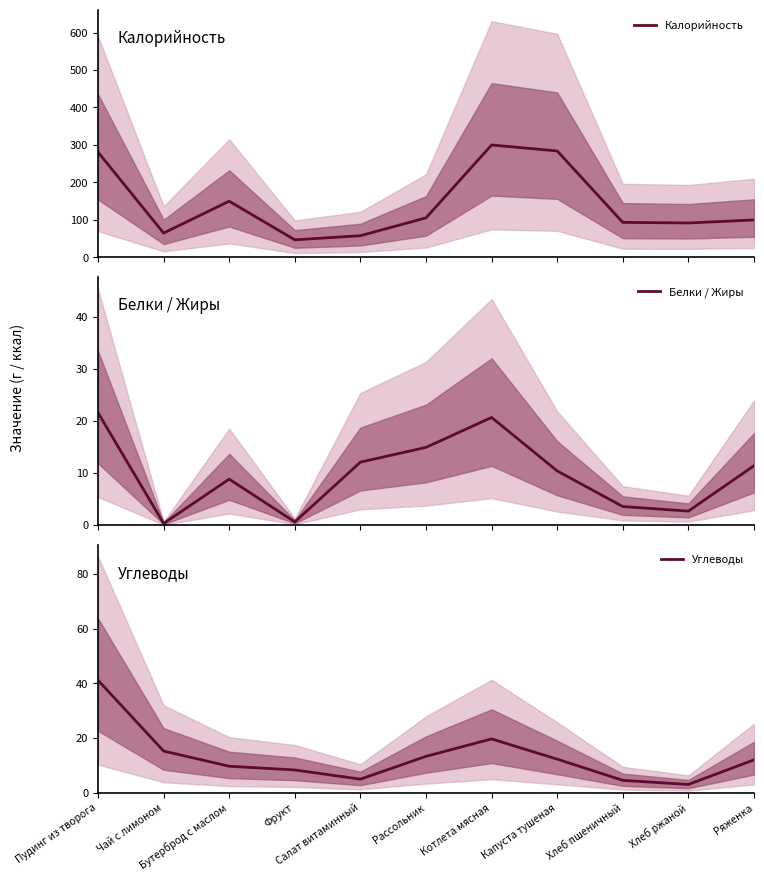

What is the smallest value displayed?

0.3